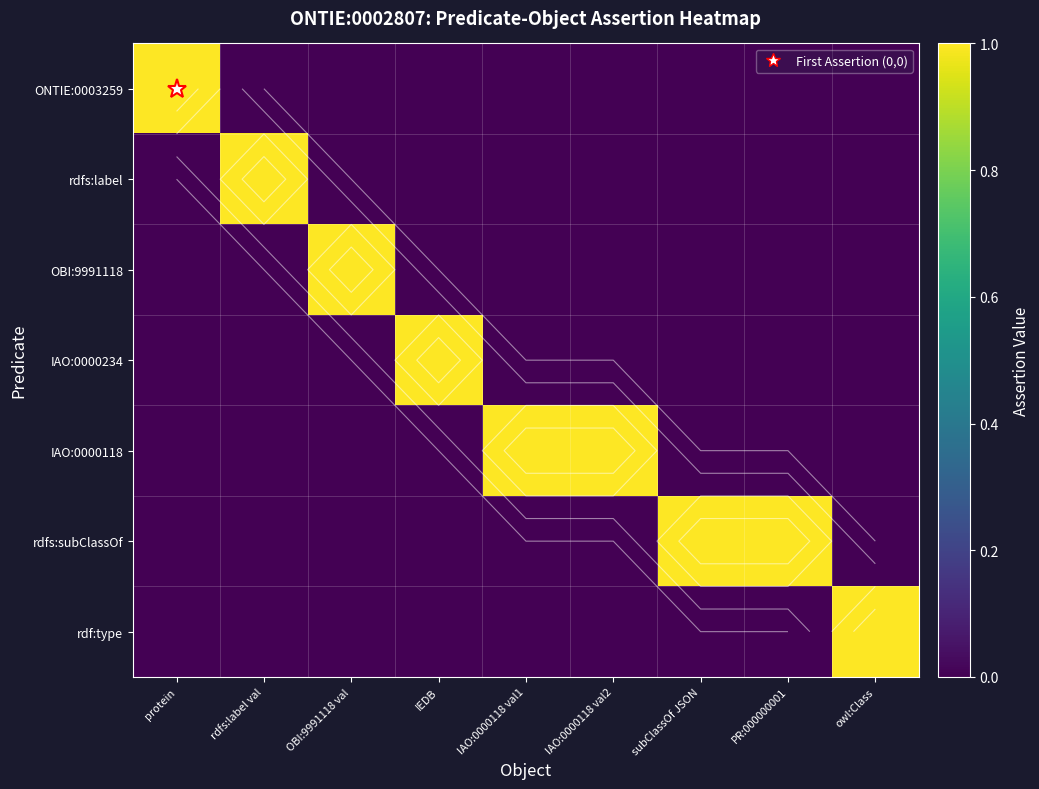

At how many categories does at least one series exceed 0?

9